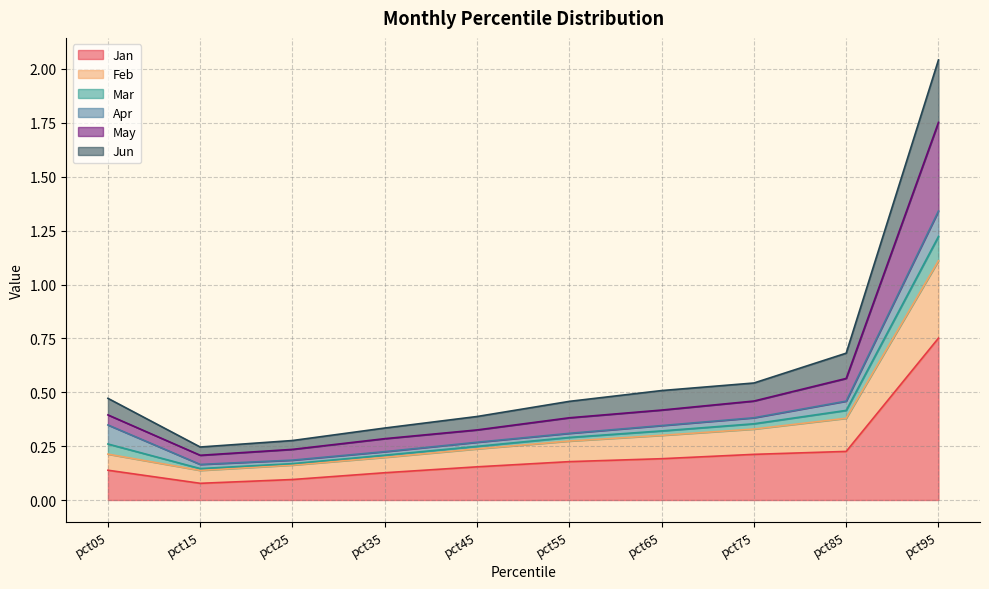

Which label corresponds to the smallest value in the chart?

pct15